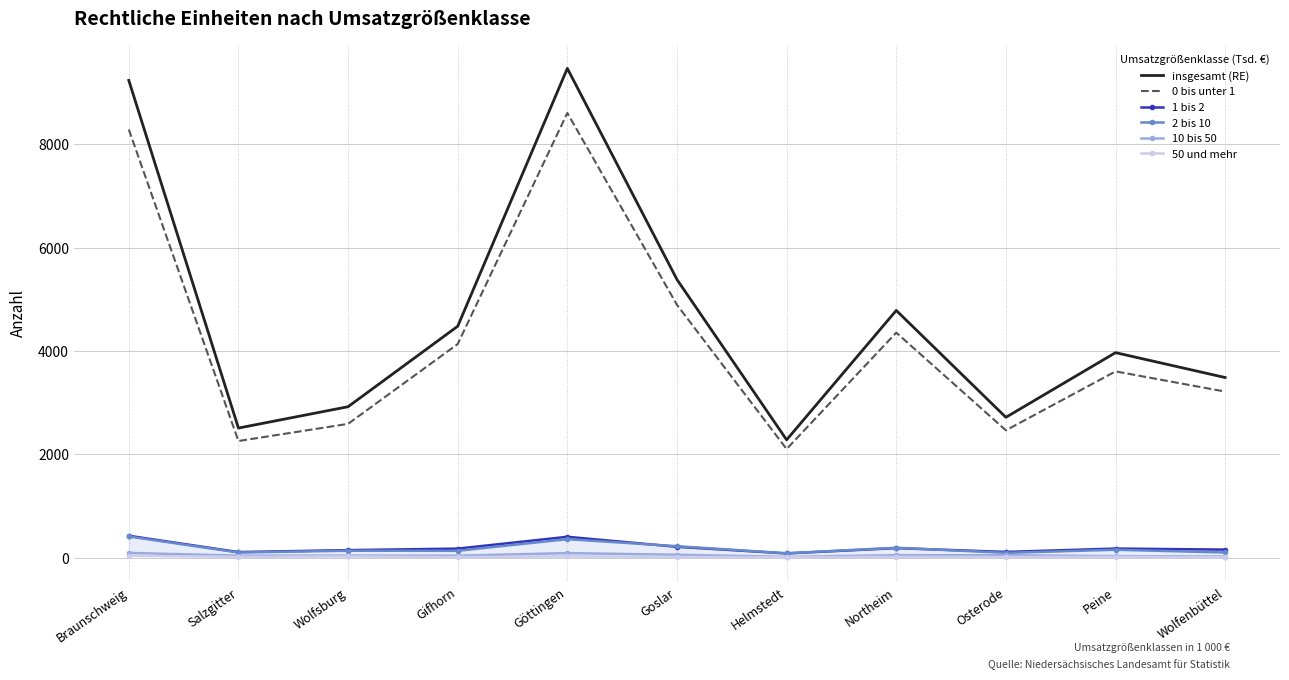

Is it true that 50 und mehr equals 13 at Northeim?

True